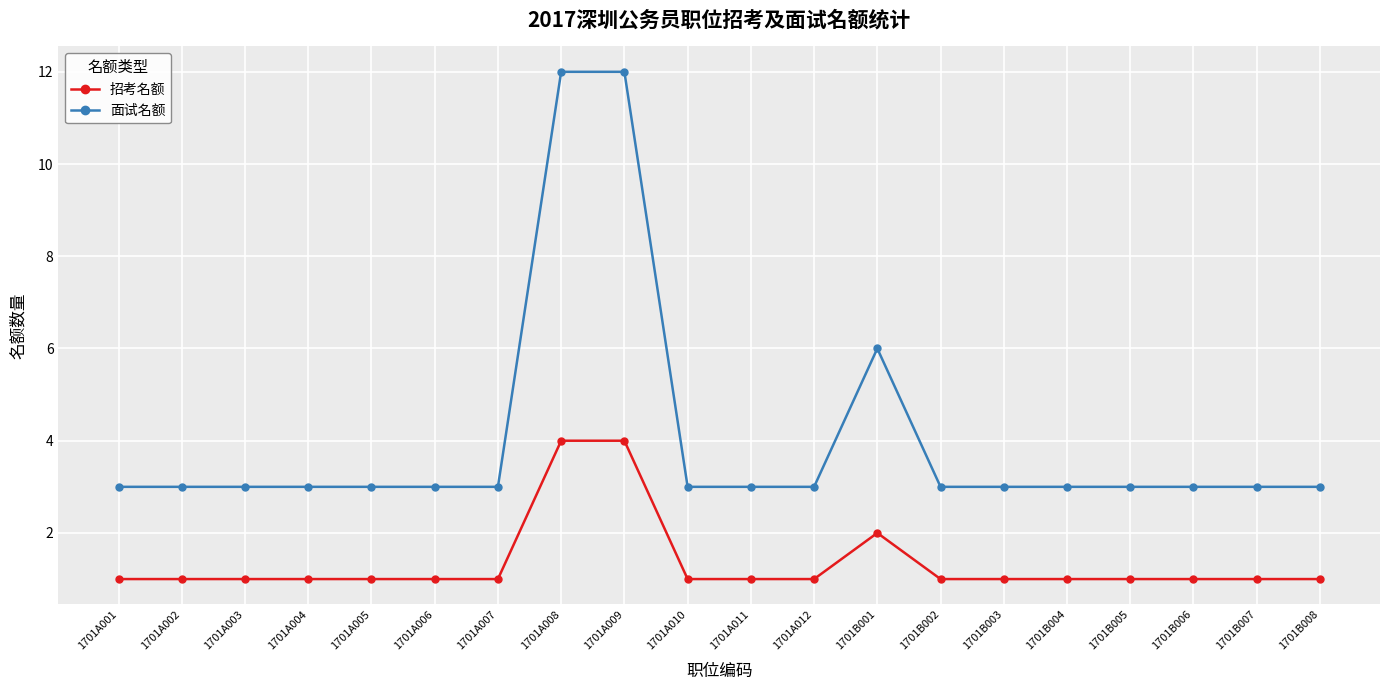

Reading left to right, transcribe all the data shown in this chart.

招考名额: 1	1	1	1	1	1	1	4	4	1	1	1	2	1	1	1	1	1	1	1
面试名额: 3	3	3	3	3	3	3	12	12	3	3	3	6	3	3	3	3	3	3	3